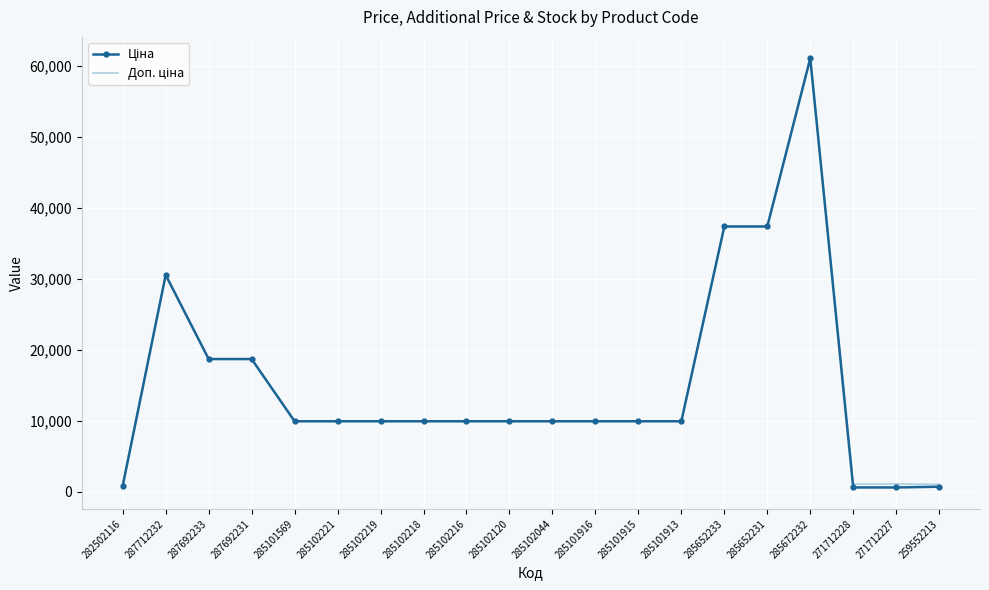

What is the maximum value shown in the chart?

61024.7